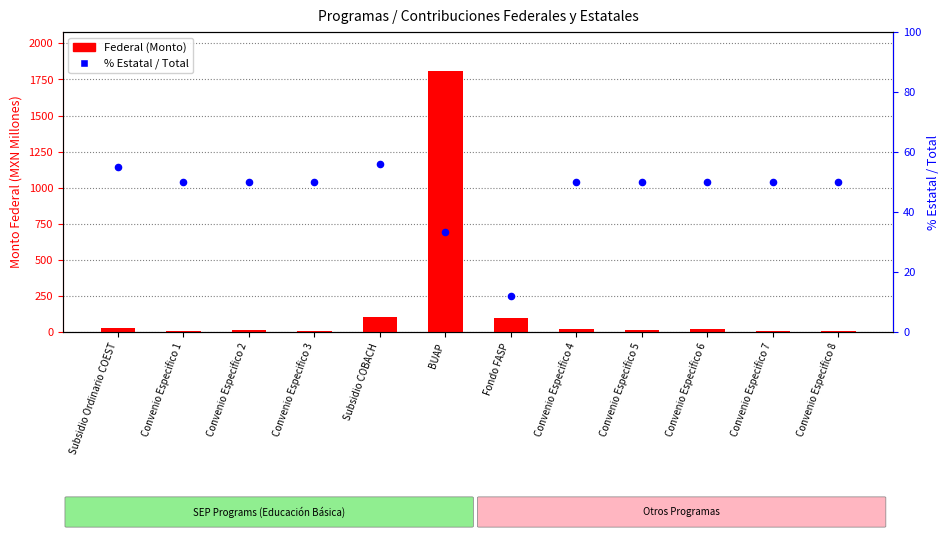

Which series reaches the minimum Y coordinate?

Federal (MONTO)